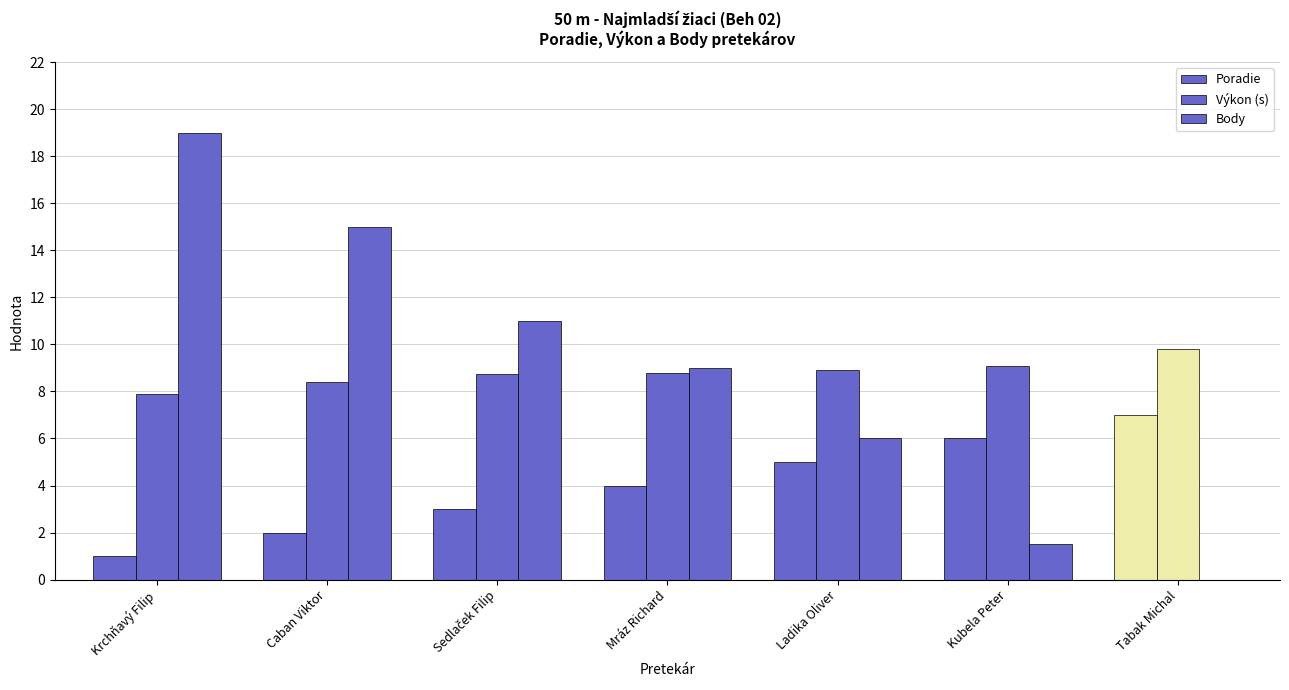

Rank the series by their maximum value, from lowest to highest.

Poradie, Výkon (s), Body